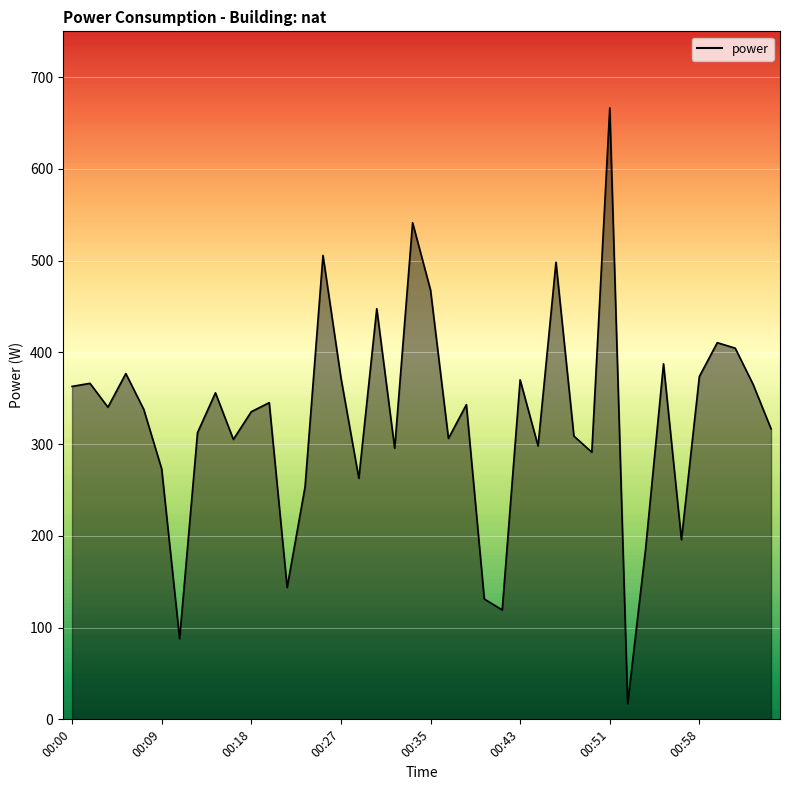

What is the smallest value displayed?

17.2